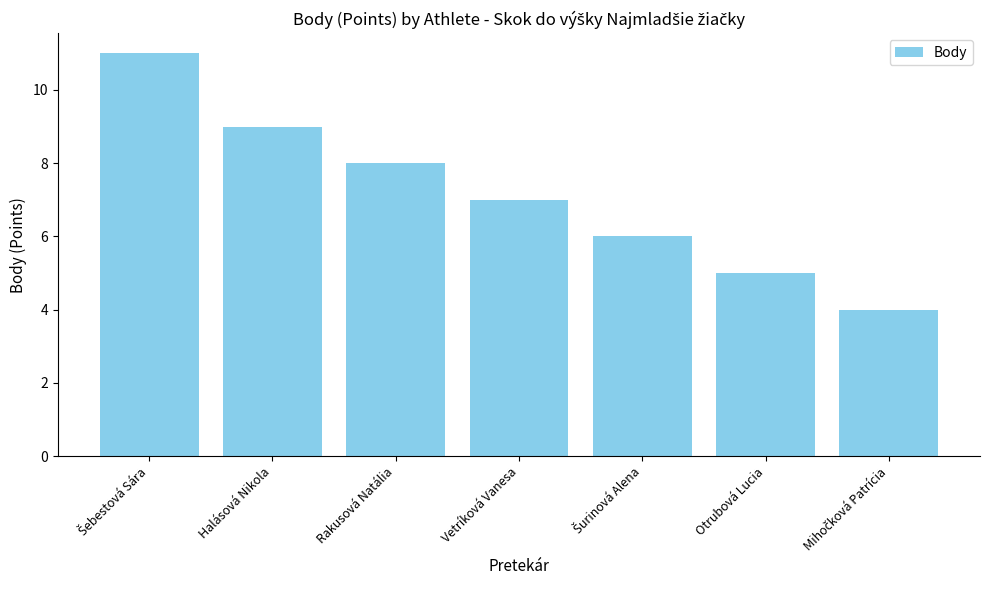

What is the maximum value shown in the chart?

11